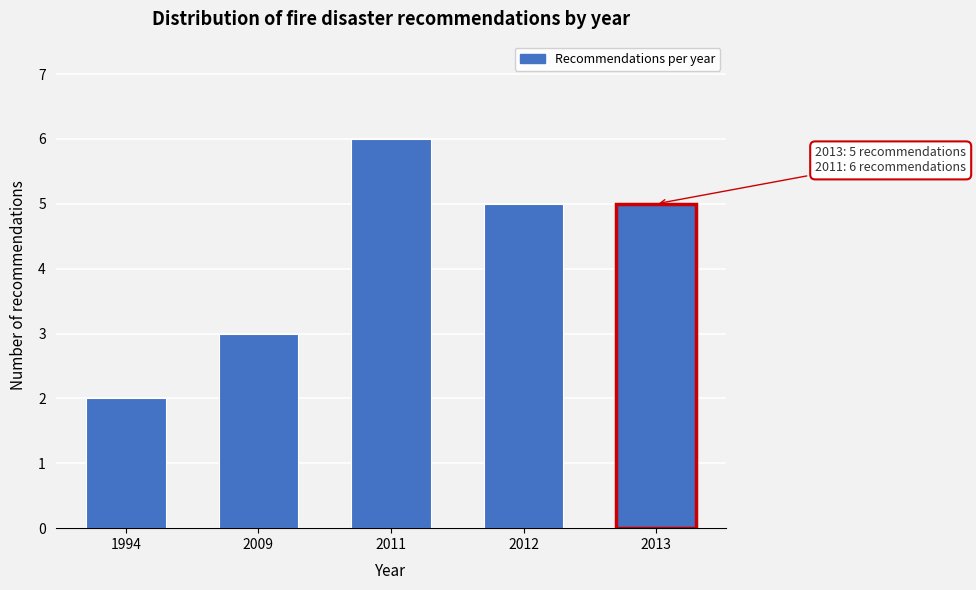

Reading left to right, transcribe all the data shown in this chart.

2	3	6	5	5